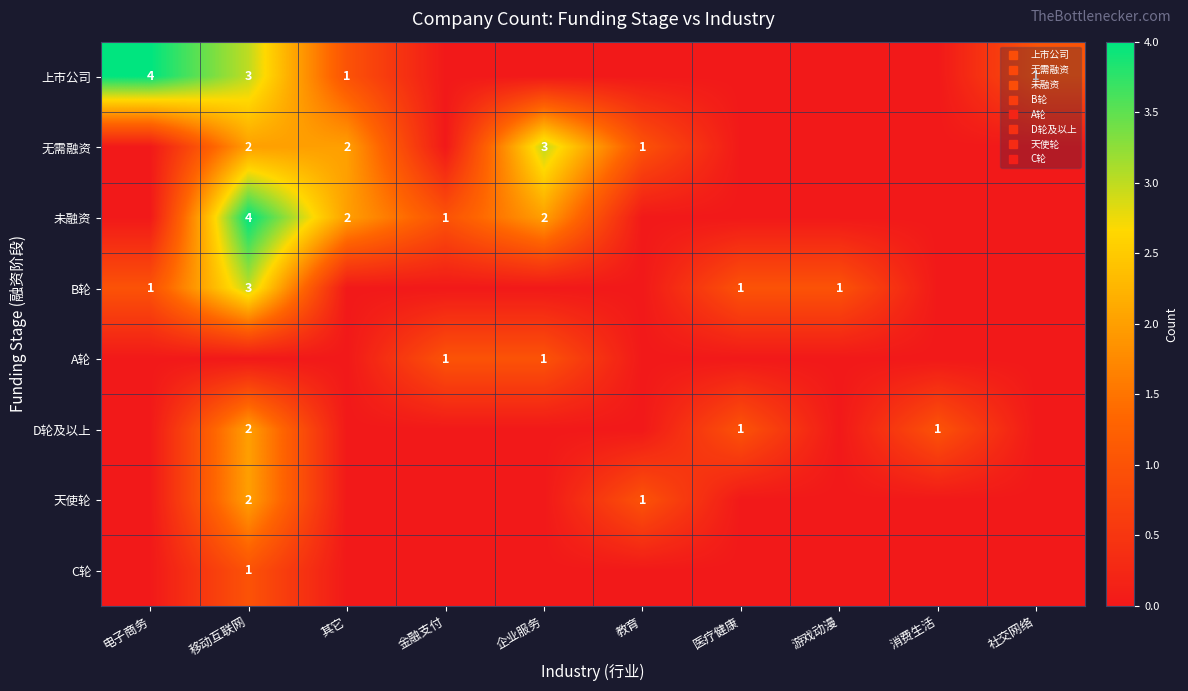

What is the sum of all 无需融资 values?

8